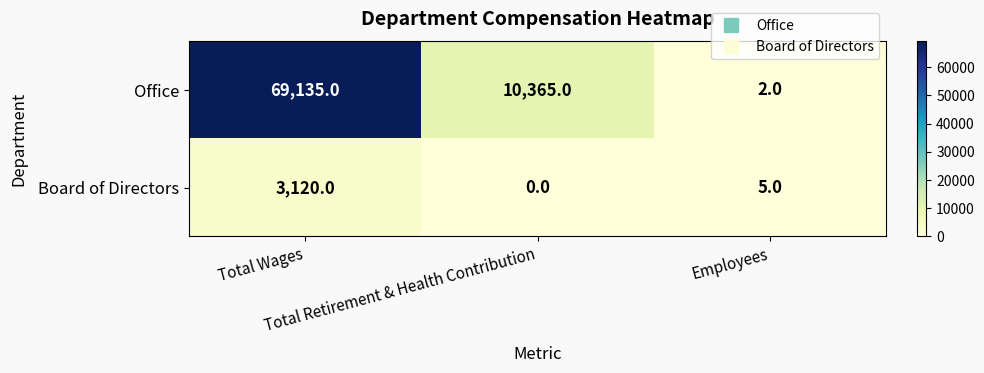

Which series has the widest spread of values?

Office